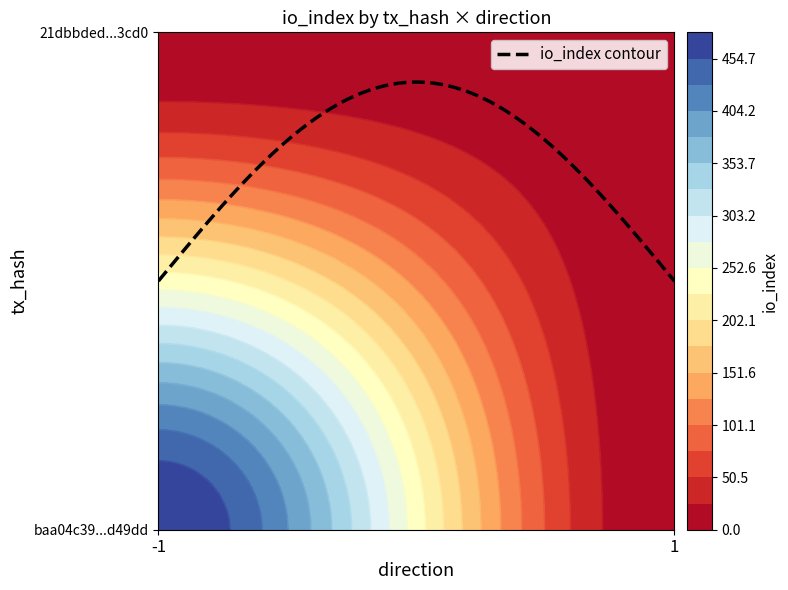

At which category is the sum across all series the highest?

direction_-1